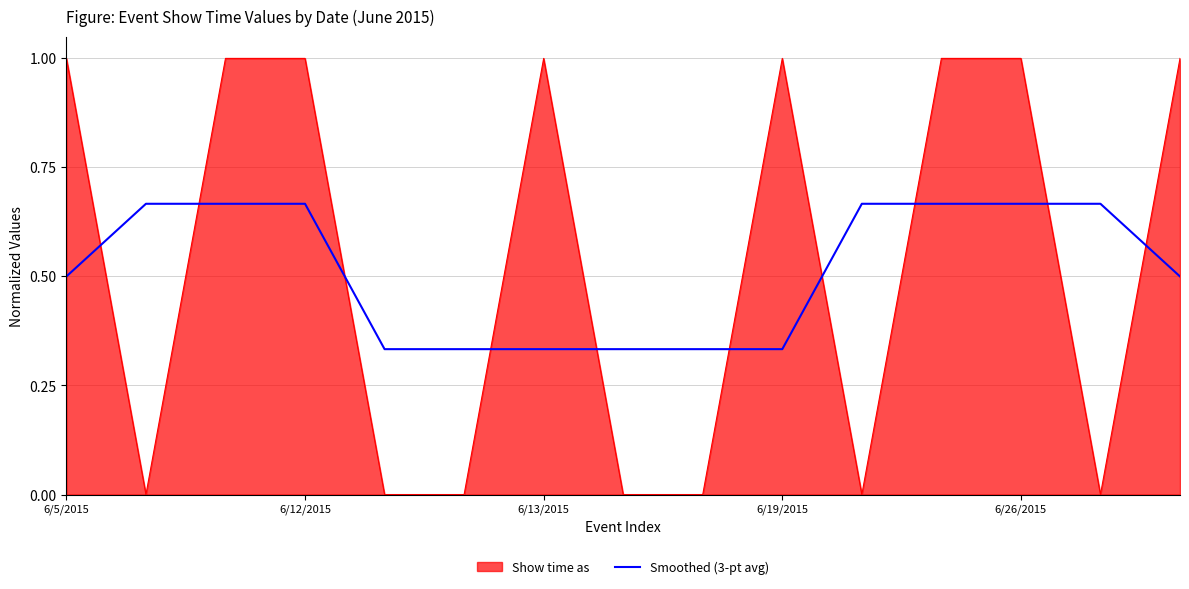

Which series has the widest spread of values?

Show time as